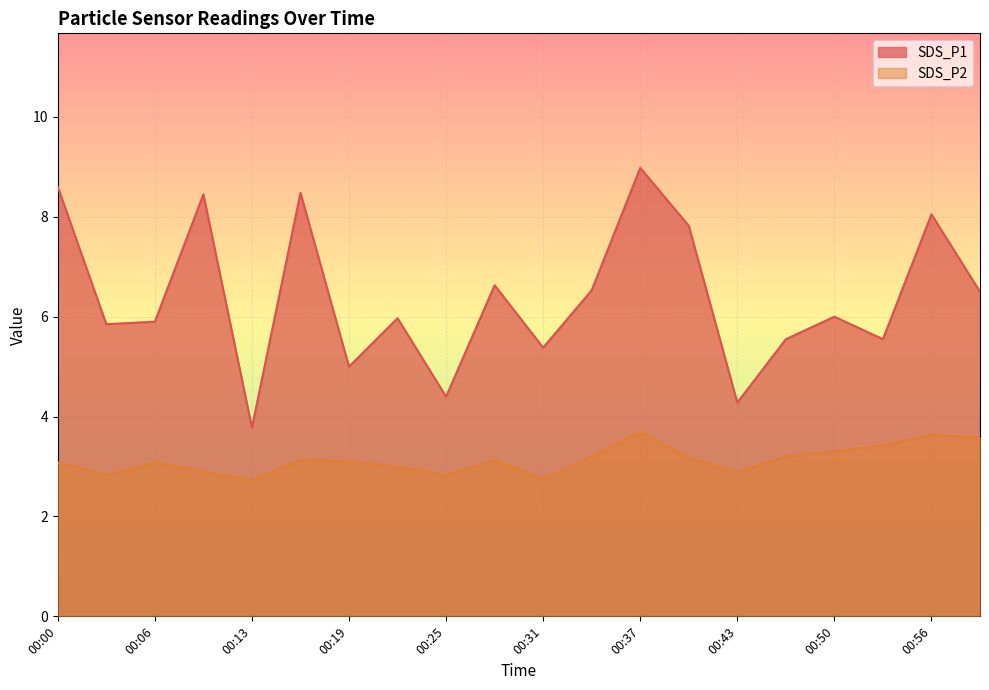

Which category has the lowest value in the SDS_P2 series?

00:13